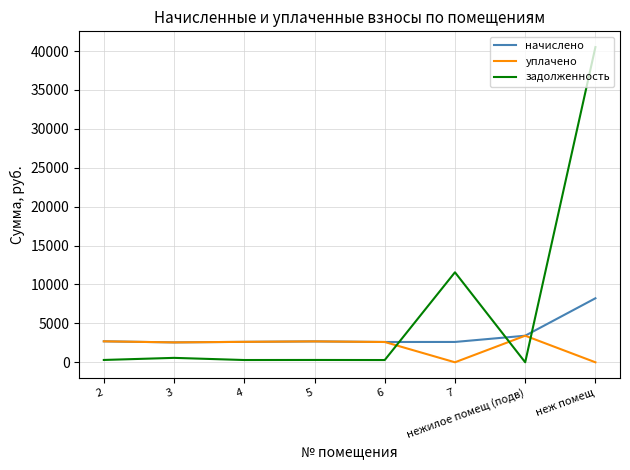

At which category is the sum across all series the highest?

неж помещ